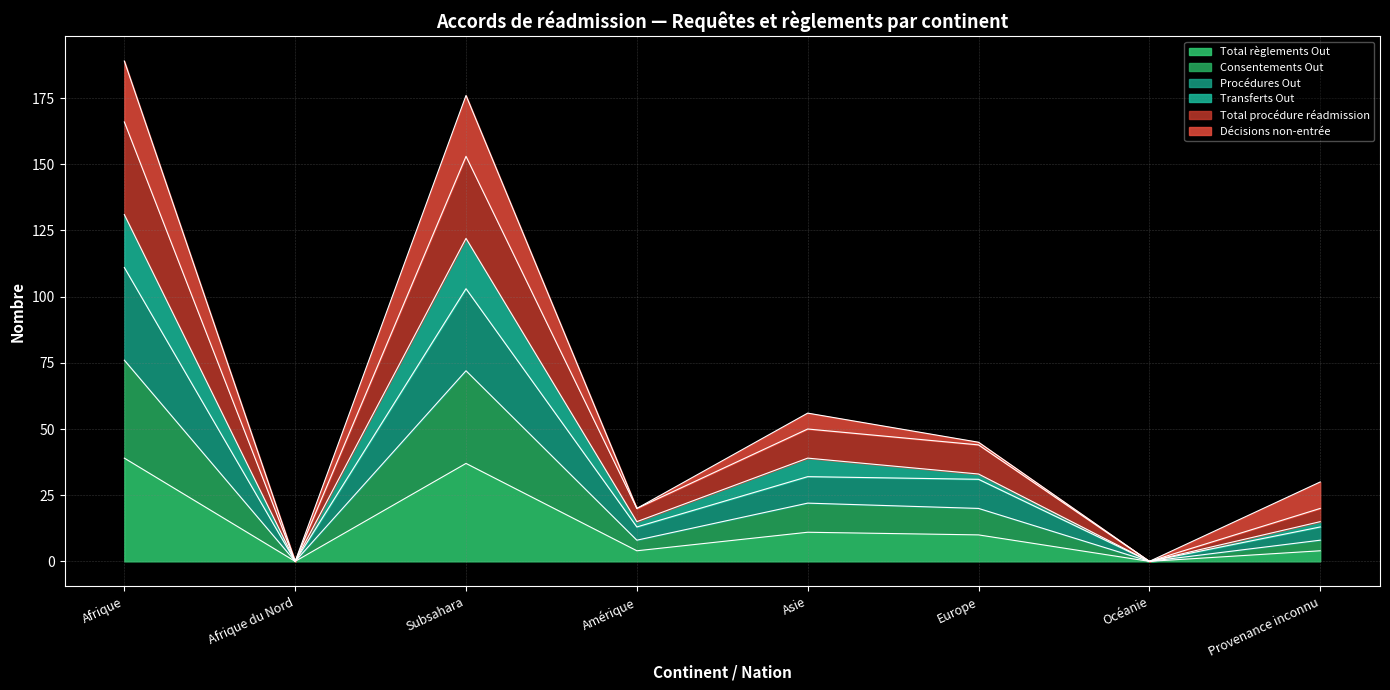

True or false: Total règlements Out and Consentements Out cross at least once.

False